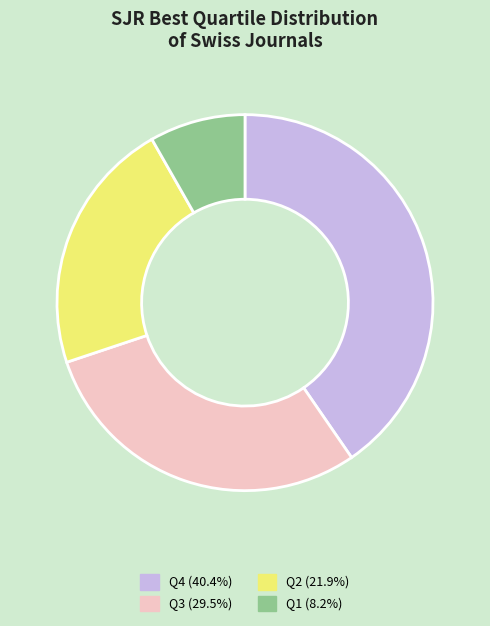

Is the sum of Q3 and Q1 greater than half?

No